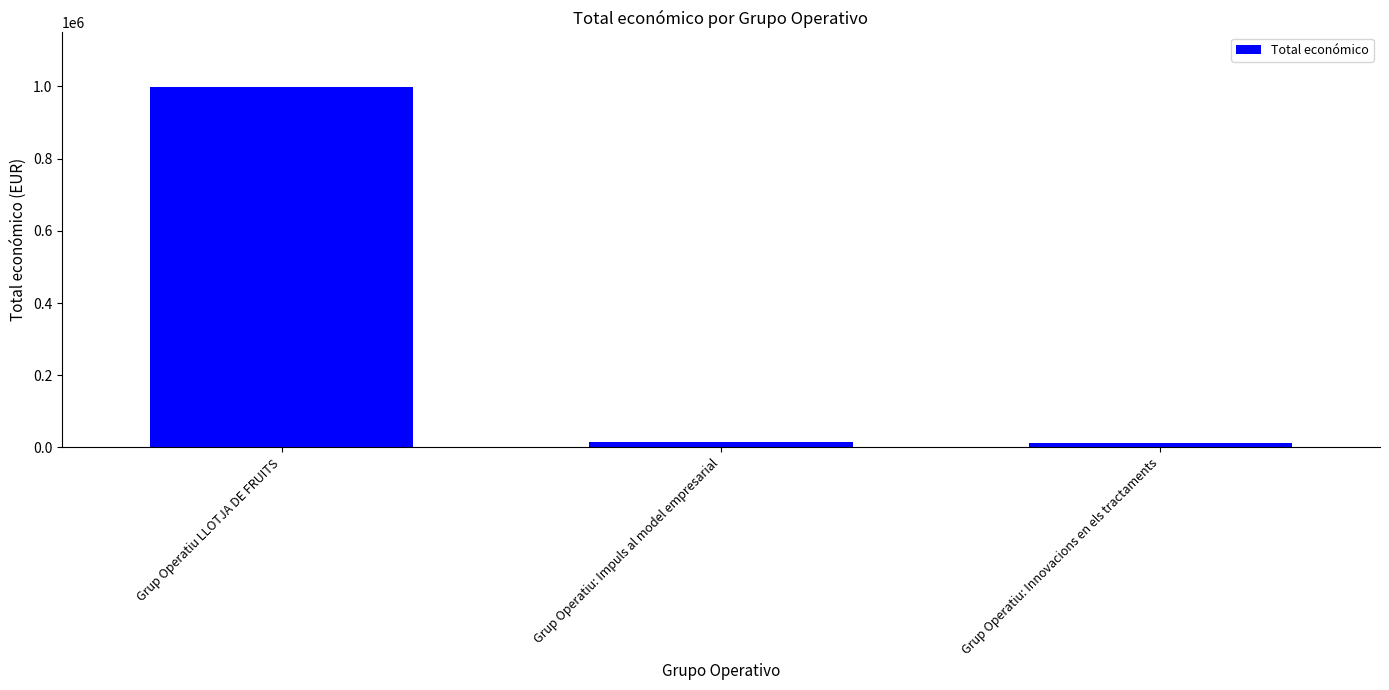

How many distinct data groups are displayed?

1